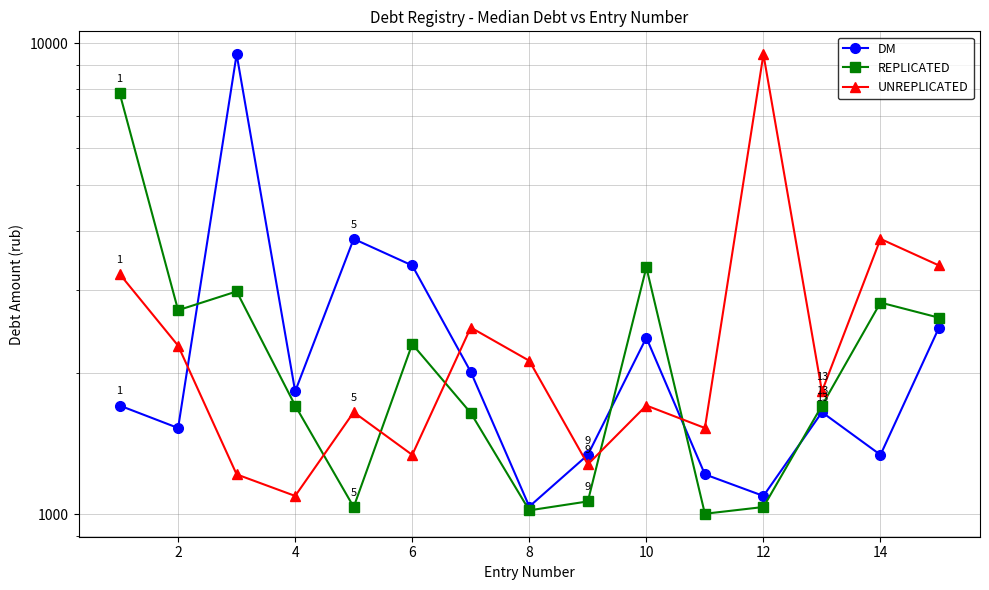

True or false: UNREPLICATED and DM cross at least once.

True